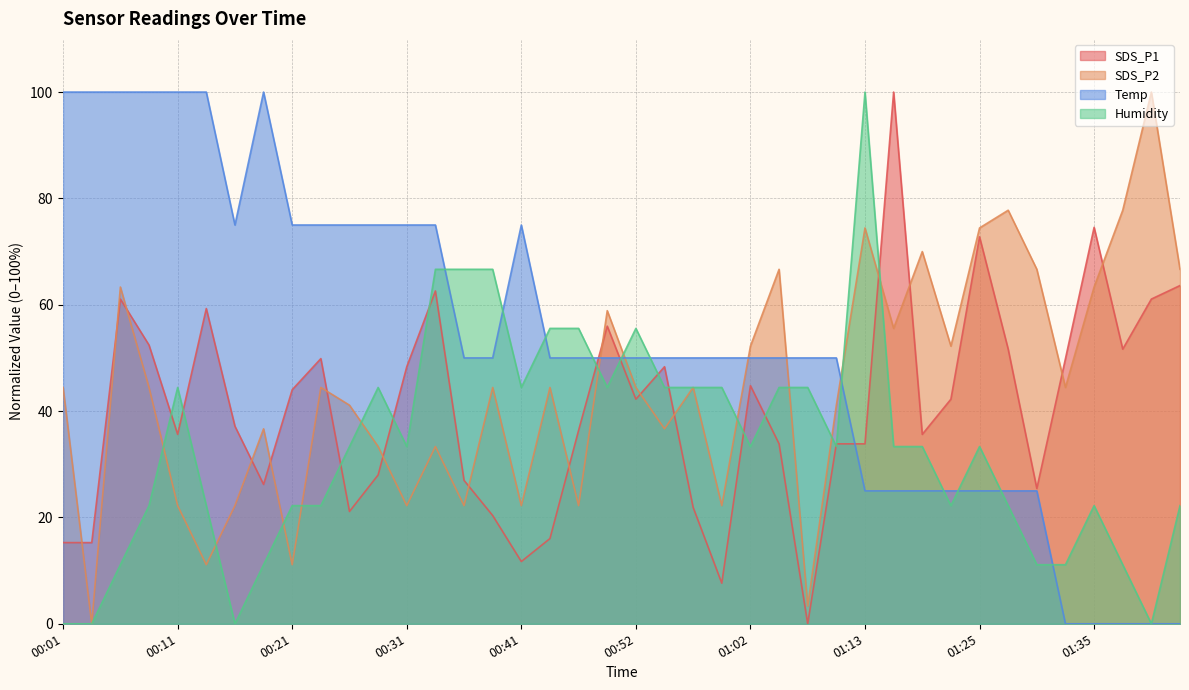

Does the chart have visible grid lines?

Yes